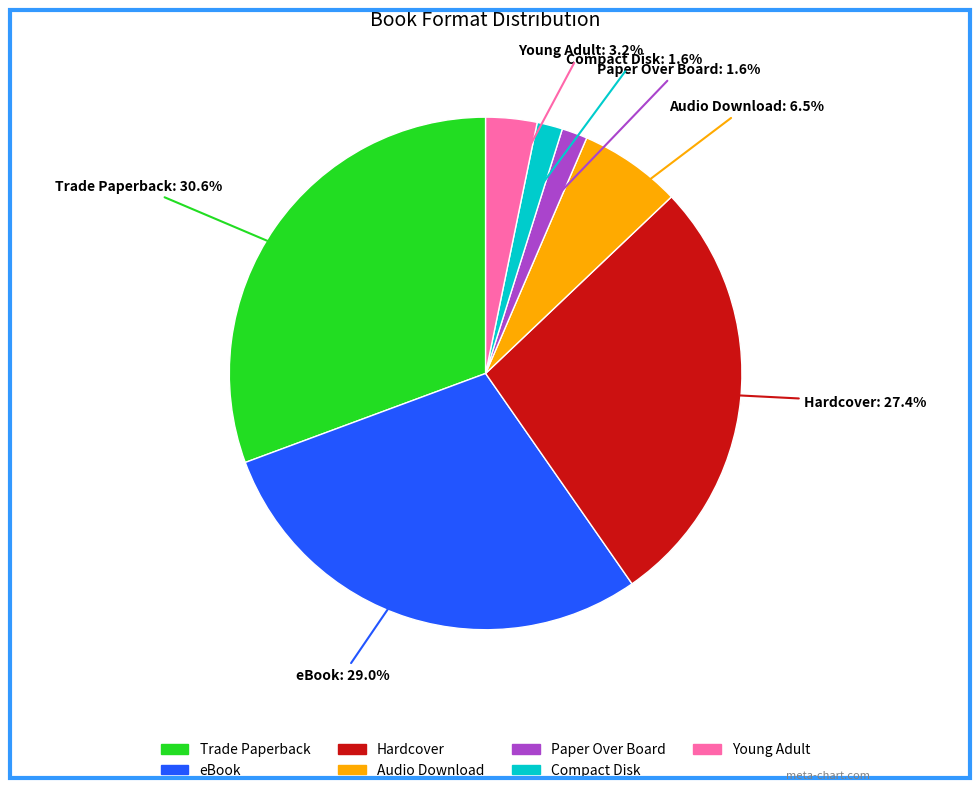

The eBook slice represents 43% of the pie. True or false?

False